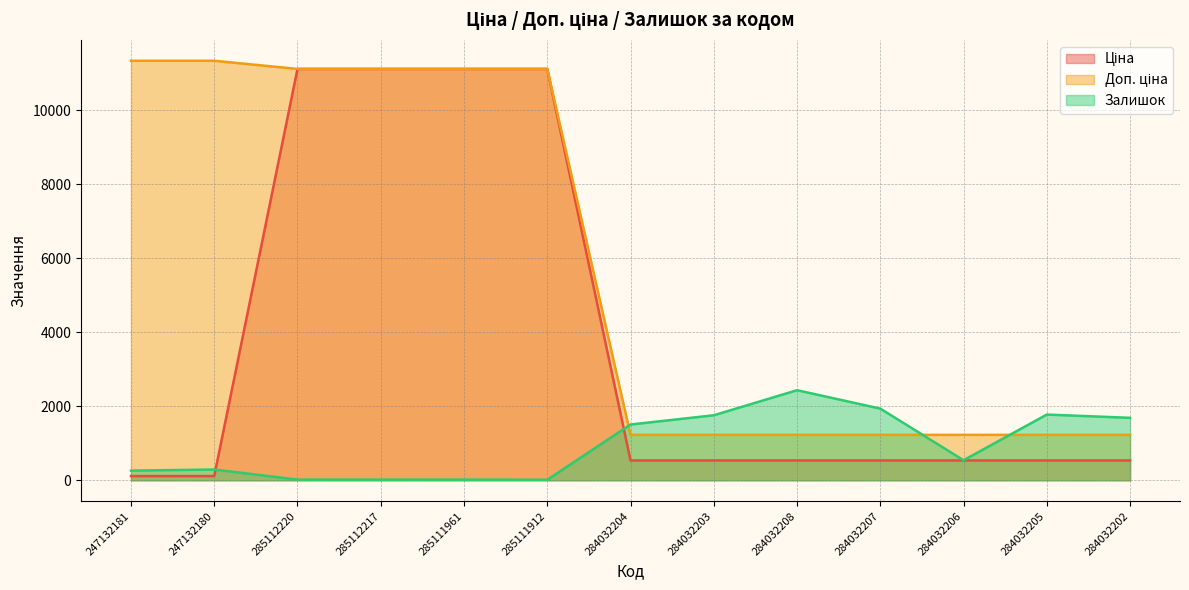

Rank the series by their average value, from highest to lowest.

Доп. ціна, Ціна, Залишок